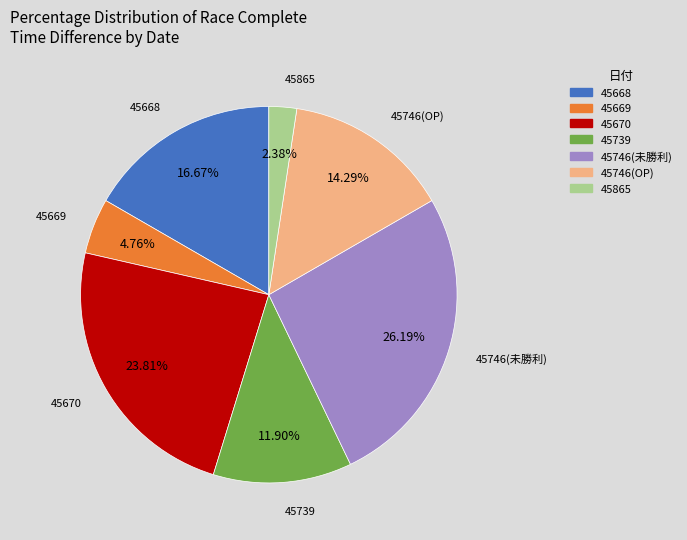

Is there a majority slice in this chart?

No